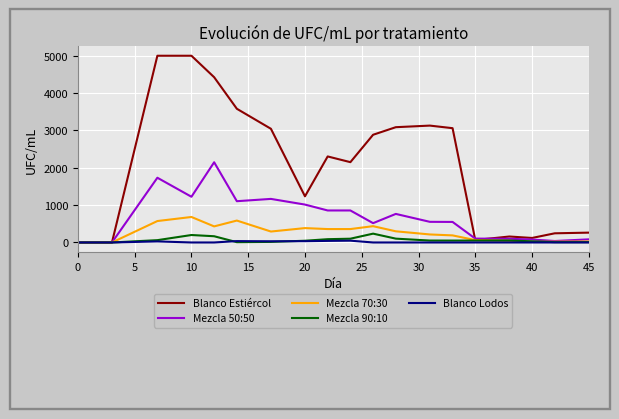

Which series has the widest spread of values?

Blanco Estiércol